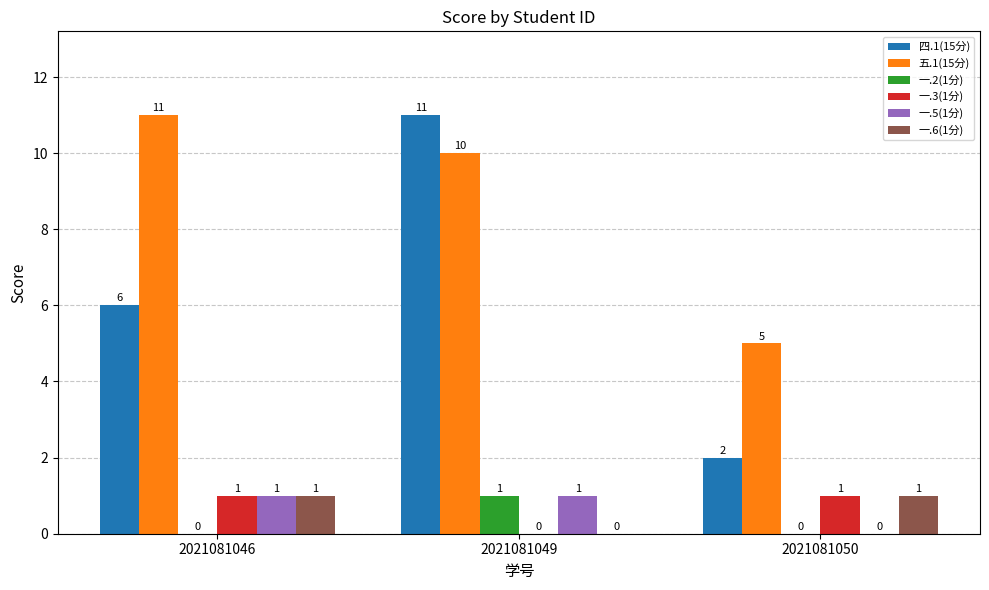

How many 四.1(15分) values are between 2 and 11?

3